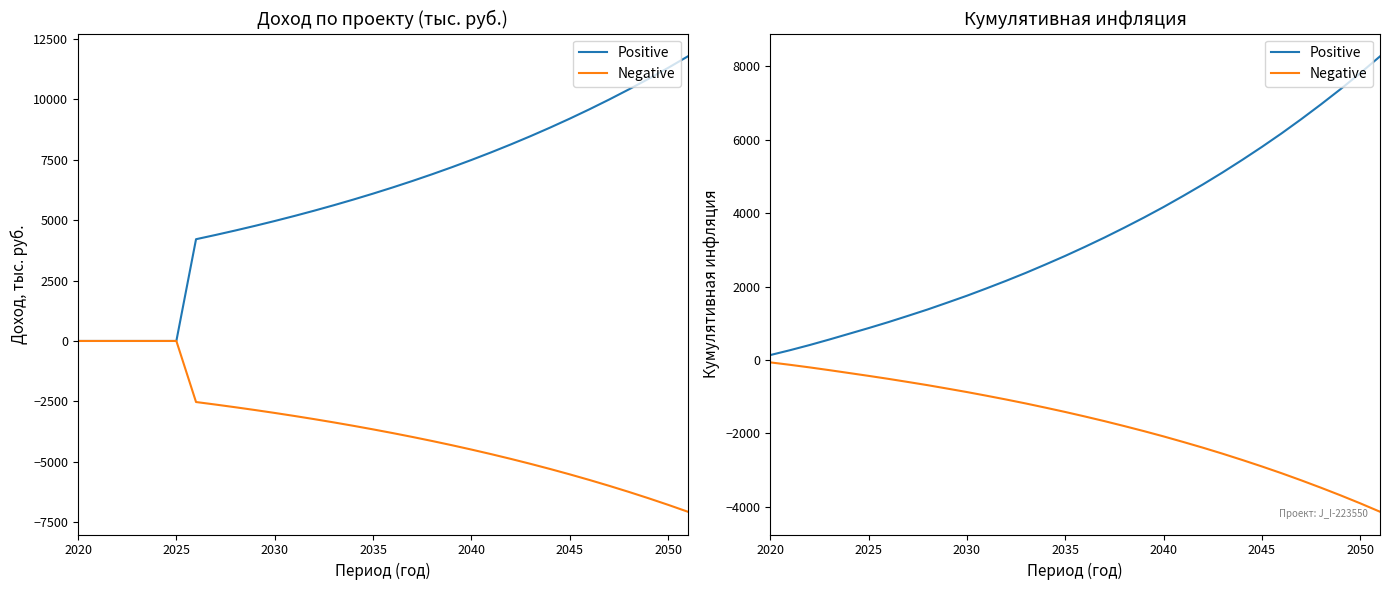

What position from the left is 2020?

1